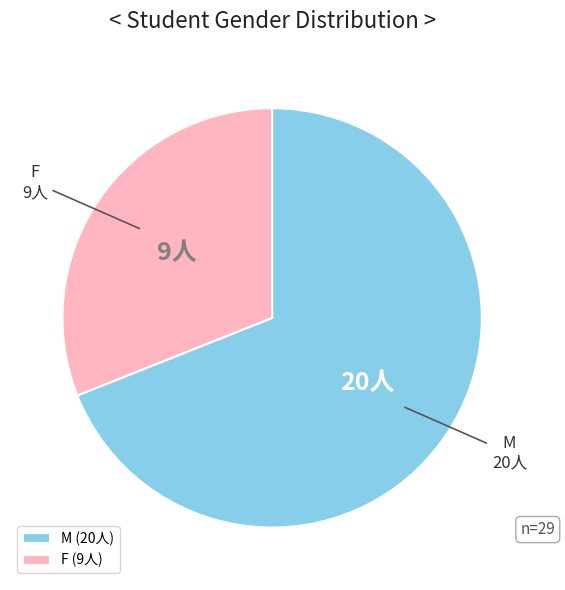

What is the majority slice?

M